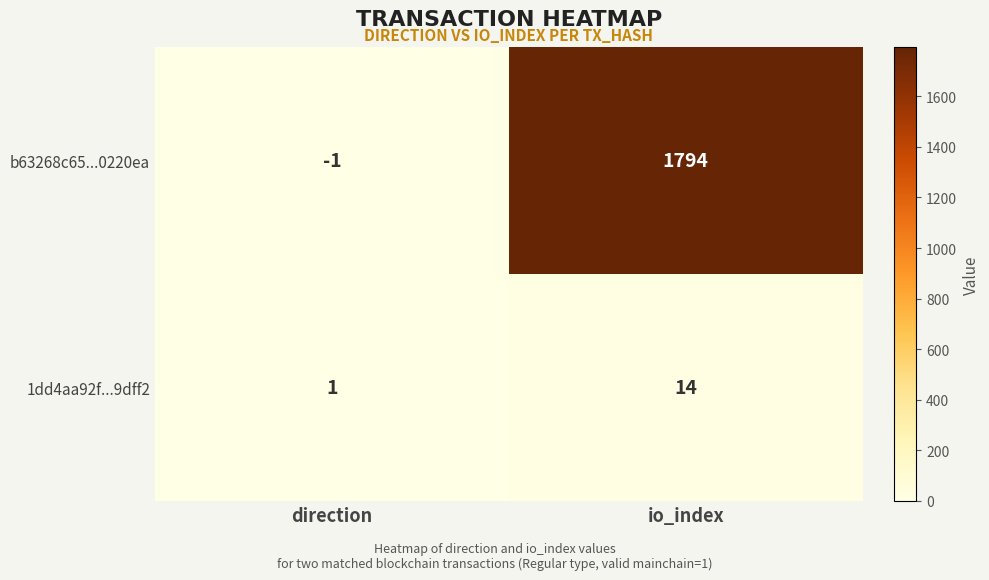

Reading left to right, list all the values displayed in this chart.

b63268c65...0220ea: direction=-1	io_index=1794
1dd4aa92f...9dff2: direction=1	io_index=14